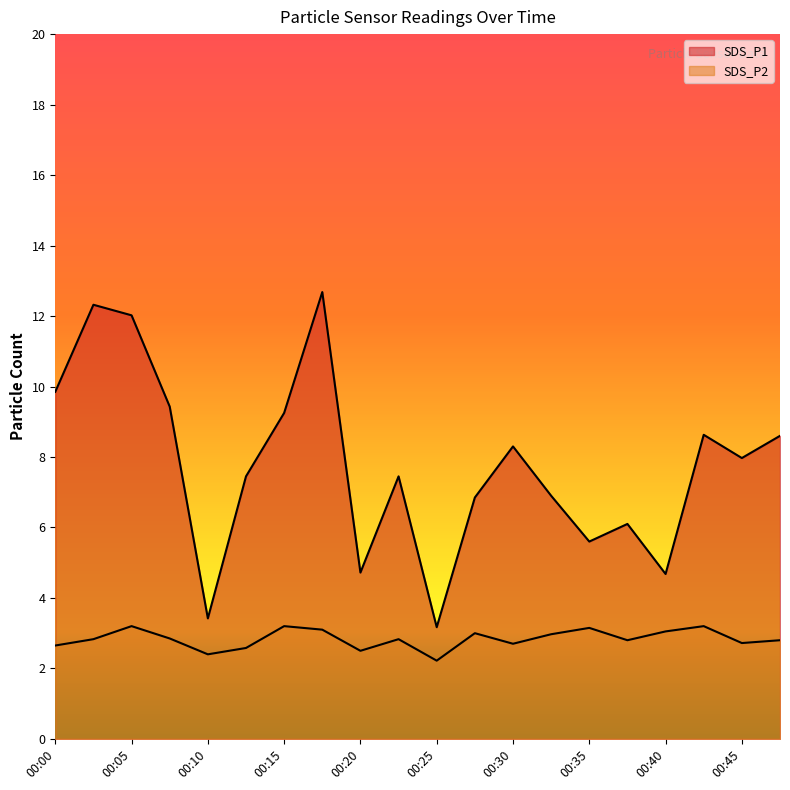

List the series in order of their peak value, lowest first.

SDS_P2, SDS_P1